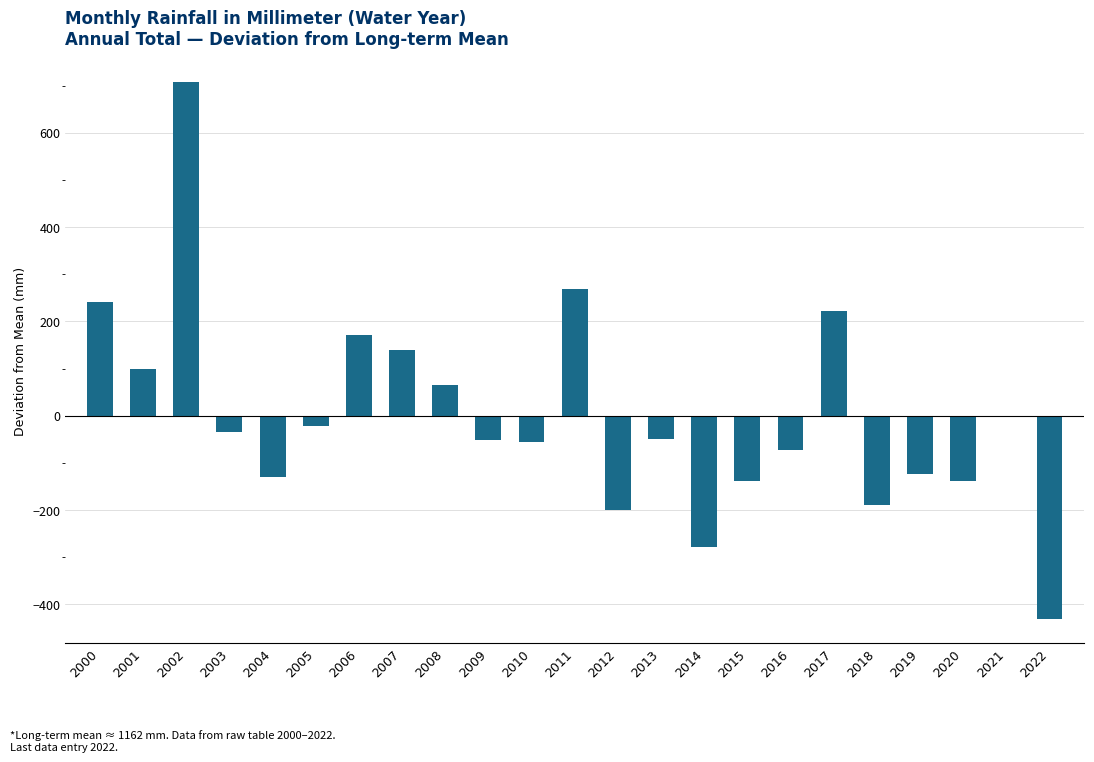

What is the approximate value at 2004?

-129.8